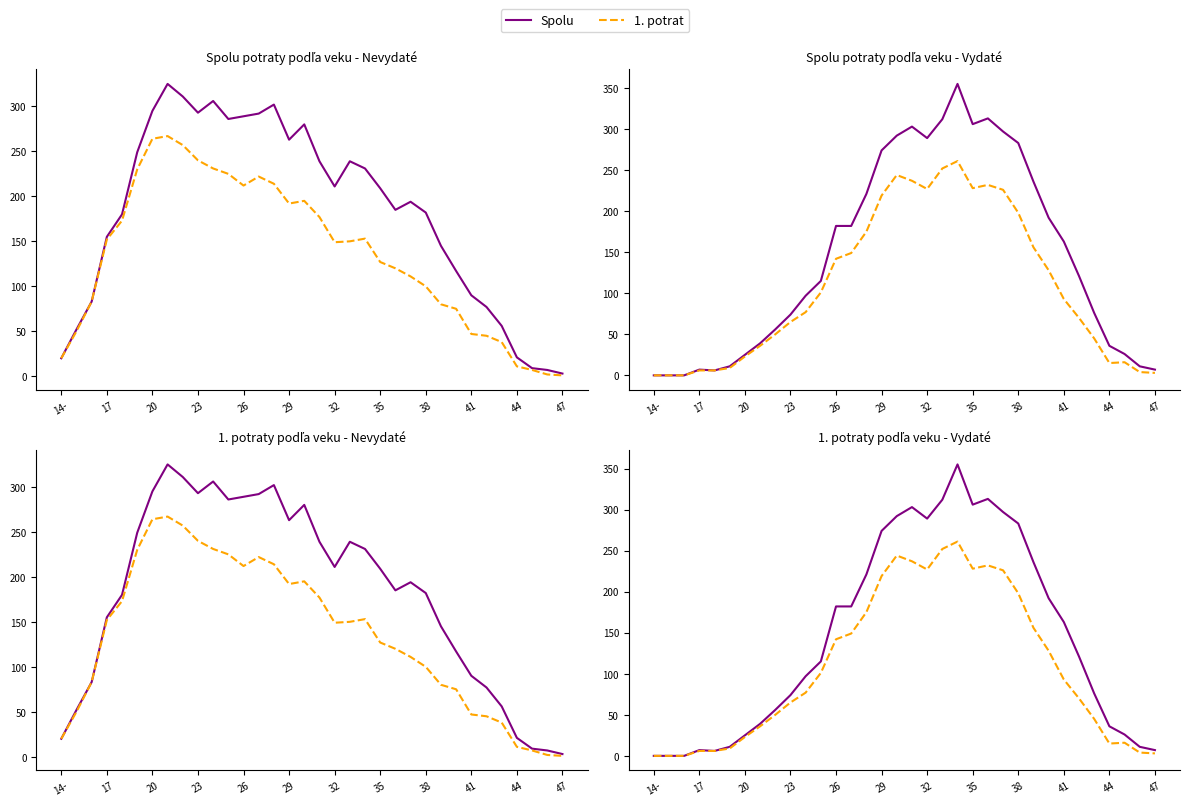

True or false: 1. potrat and Spolu cross at least once.

False